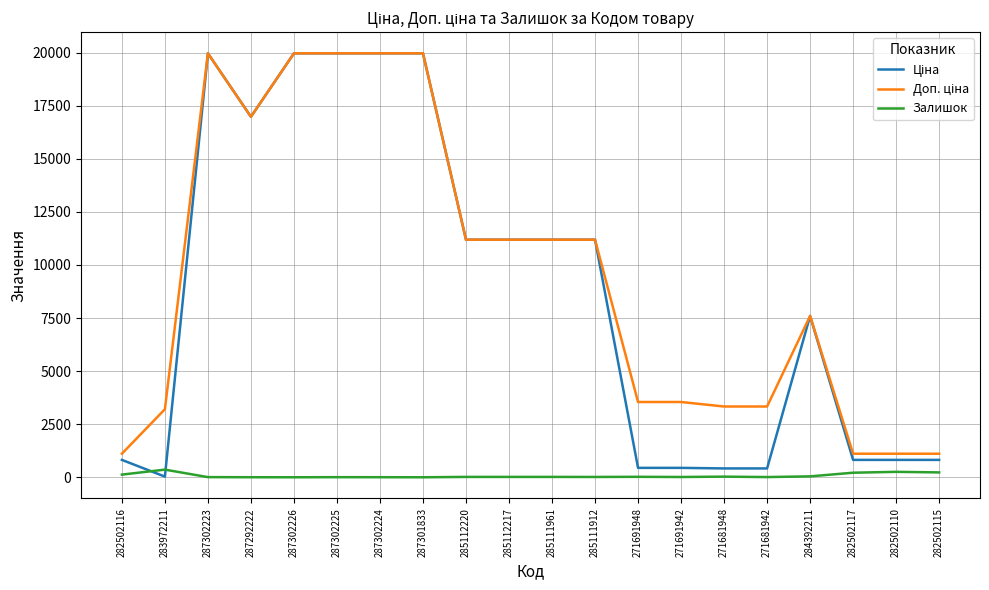

Is it true that Залишок equals 5.0 at 287302225?

True